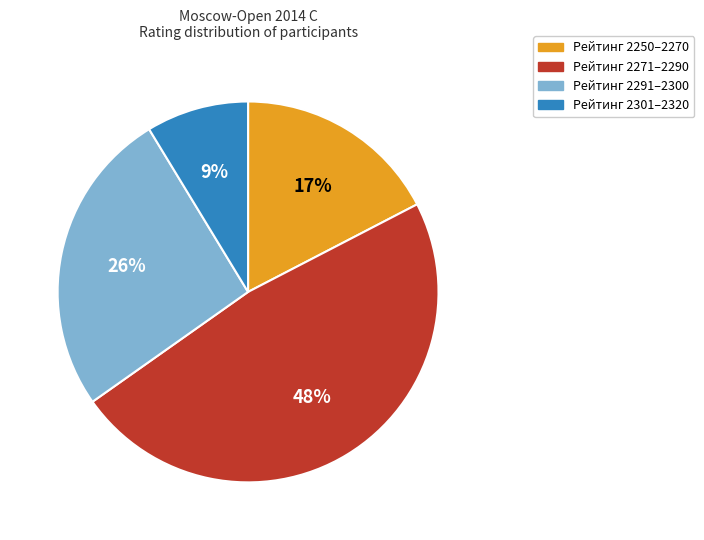

Is there a majority slice in this chart?

No